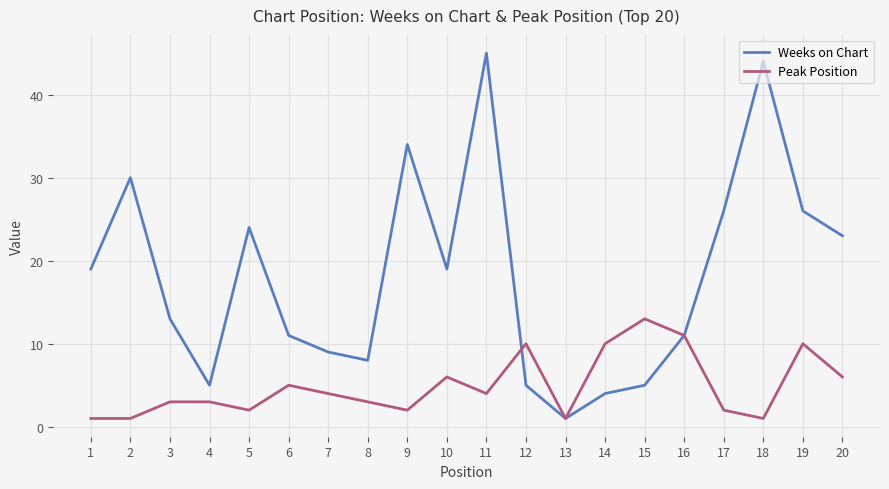

At how many categories does at least one series exceed 7?

18